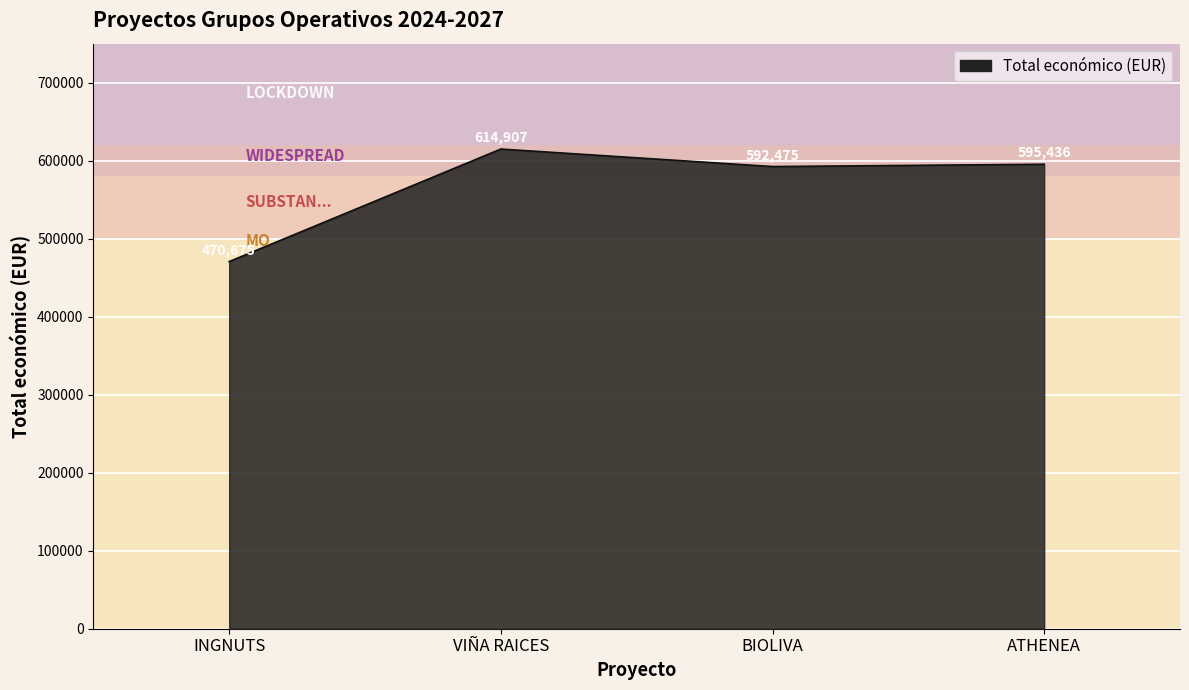

What is the change in value from INGNUTS to ATHENEA?

+124761